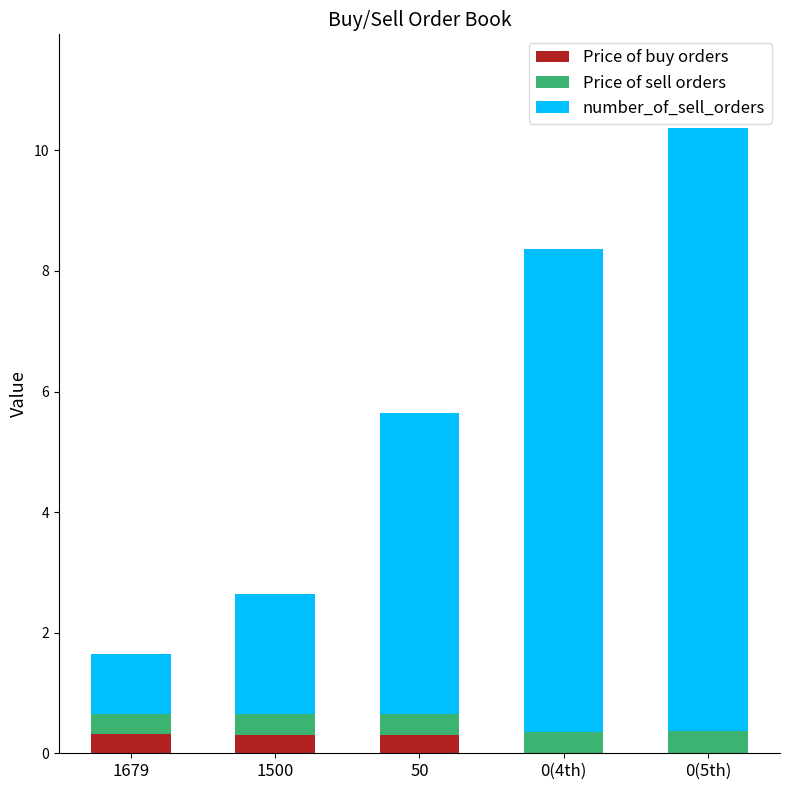

What is the sum of the Price of buy orders values at 0(4th) and 50?

0.3